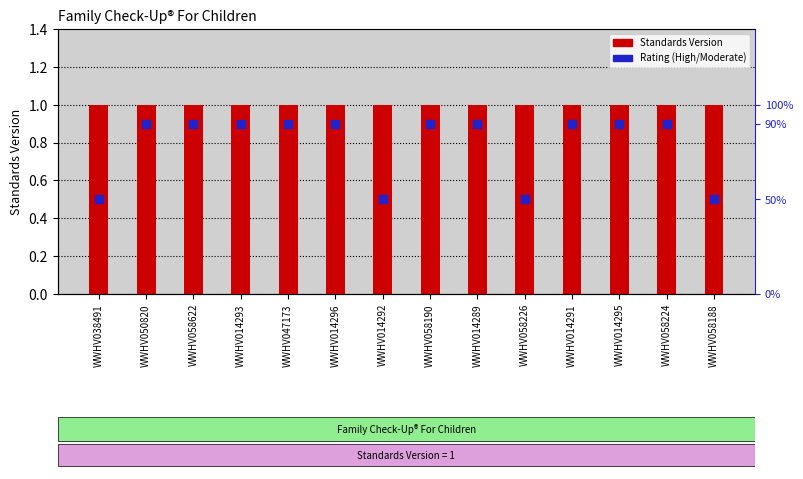

Which series has the largest total across all categories?

Standards Version